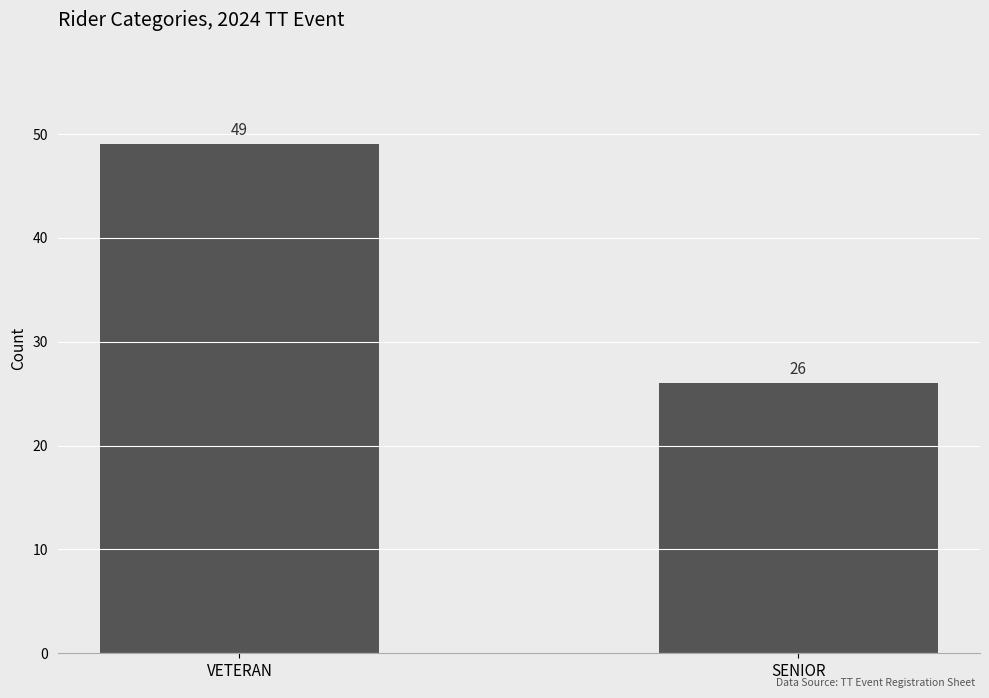

How many data points are less than 49?

1